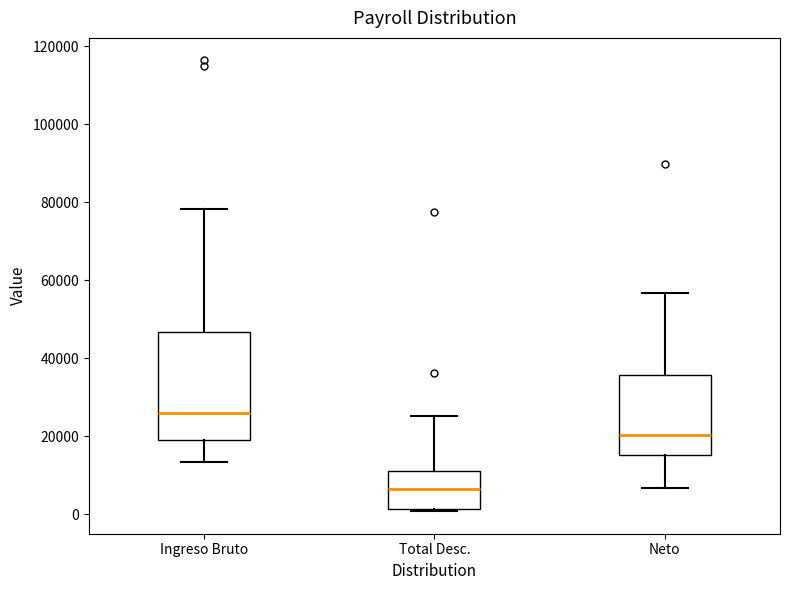

Reading left to right, transcribe this box plot: for each box, give where its median line is, the range the box spans, and where its two whiskers end, as read against the y-axis. The values are not printed on the chart, so give them approximately, as read against the axis.

Ingreso Bruto: median 26000, box 20000 to 46000, whiskers 14000 to 78000
Total Desc.: median 6000, box 2000 to 12000, whiskers 0 to 26000
Neto: median 20000, box 16000 to 36000, whiskers 6000 to 56000